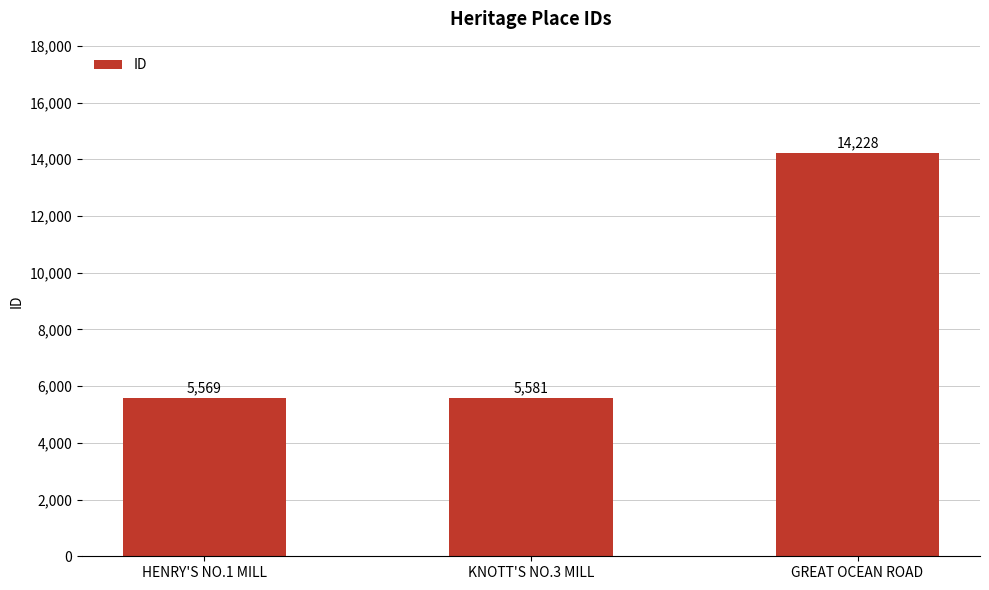

Reading left to right, extract all data points from this chart.

5569	5581	14228